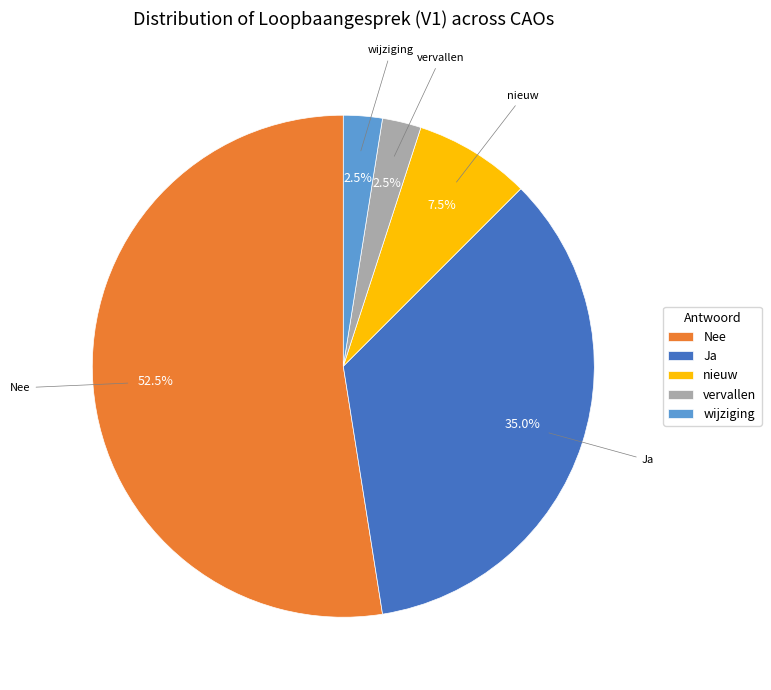

Is there any slice that represents more than half of the pie?

Yes